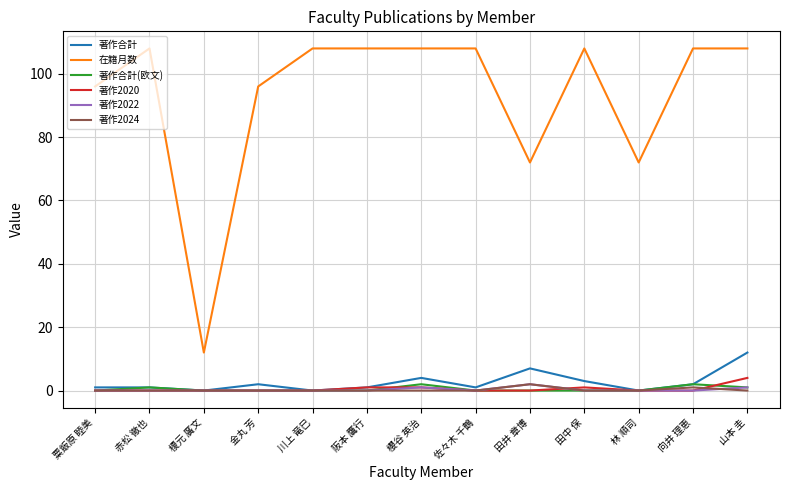

True or false: 在籍月数 and 著作合計(欧文) intersect in this chart.

False